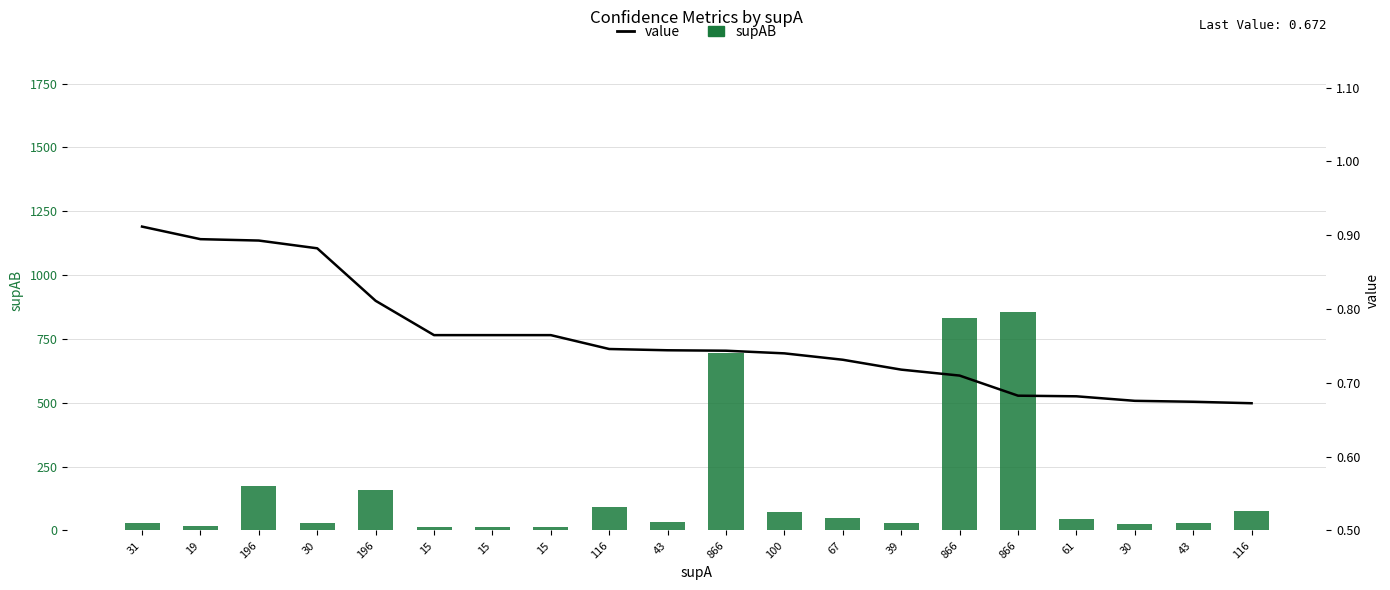

Which series has the largest total across all categories?

supAB